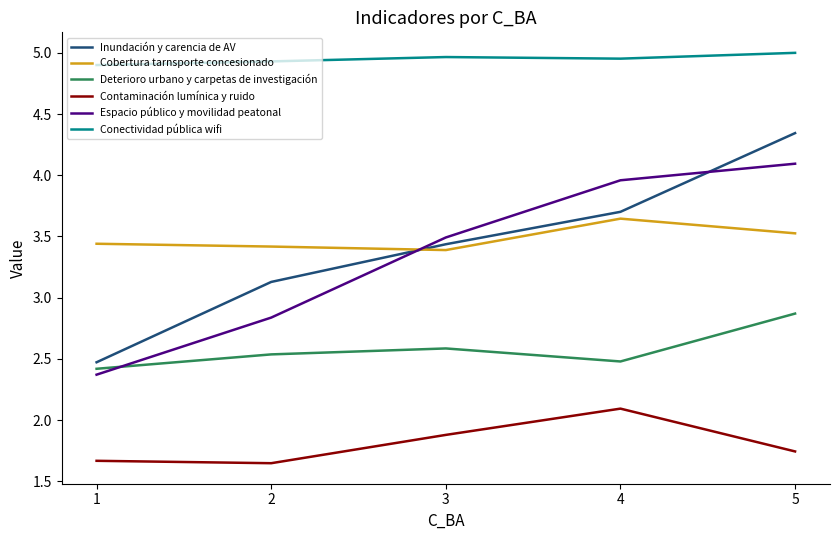

What is the difference between the Conectividad pública wifi values at 4 and 1?

0.1